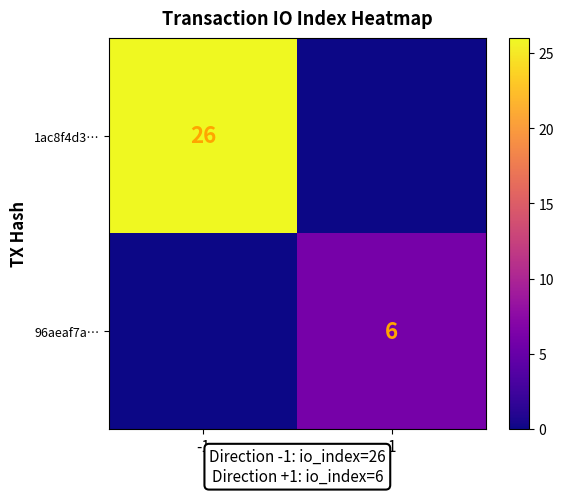

The value of 1ac8f4d3… at -1 is 7. True or false?

False